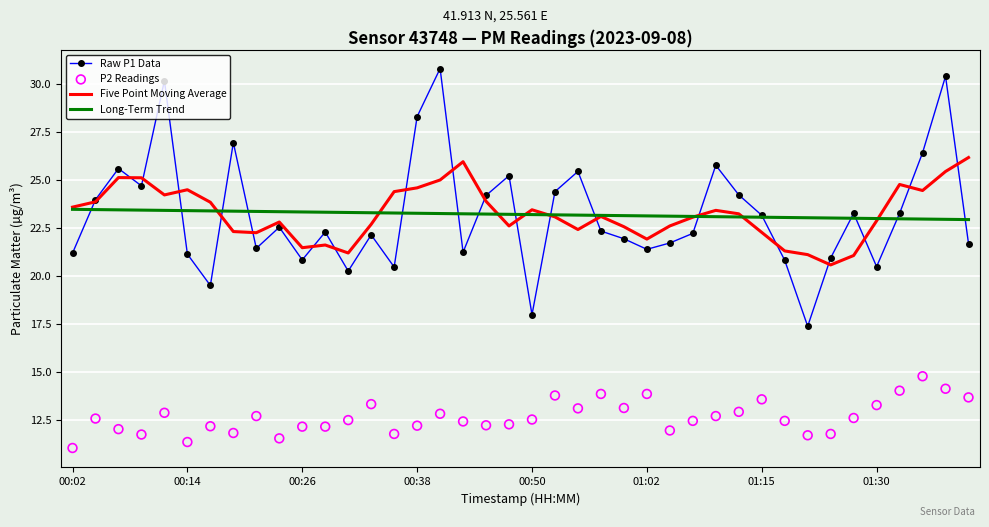

Which series contains the highest Y value?

Raw P1 Data